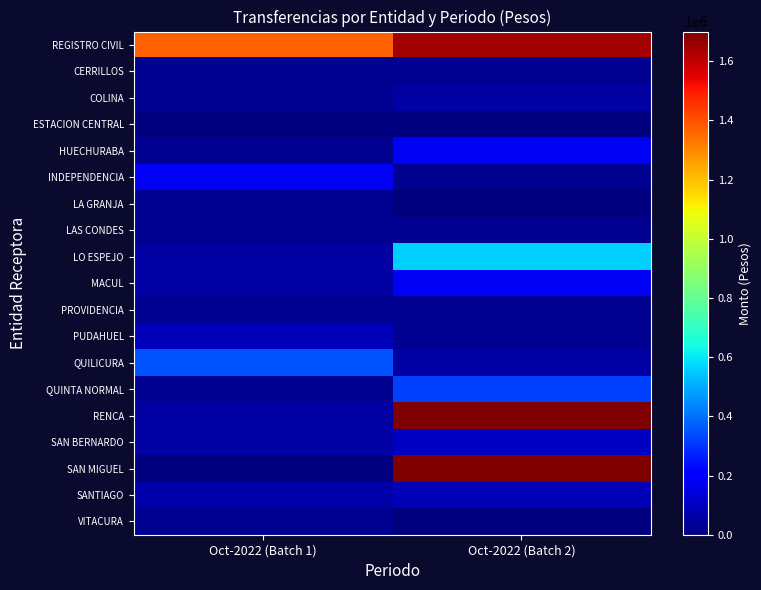

Reading right to left, extract all data points from this chart.

REGISTRO CIVIL: Oct-2022 (Batch 2)=1645620	Oct-2022 (Batch 1)=1368215
CERRILLOS: Oct-2022 (Batch 2)=29386	Oct-2022 (Batch 1)=29386
COLINA: Oct-2022 (Batch 2)=58772	Oct-2022 (Batch 1)=29386
ESTACION CENTRAL: Oct-2022 (Batch 2)=4457	Oct-2022 (Batch 1)=418
HUECHURABA: Oct-2022 (Batch 2)=176316	Oct-2022 (Batch 1)=29386
INDEPENDENCIA: Oct-2022 (Batch 2)=29386	Oct-2022 (Batch 1)=178825
LA GRANJA: Oct-2022 (Batch 2)=891	Oct-2022 (Batch 1)=29386
LAS CONDES: Oct-2022 (Batch 2)=29386	Oct-2022 (Batch 1)=29386
LO ESPEJO: Oct-2022 (Batch 2)=559226	Oct-2022 (Batch 1)=58981
MACUL: Oct-2022 (Batch 2)=176762	Oct-2022 (Batch 1)=58772
PROVIDENCIA: Oct-2022 (Batch 2)=29386	Oct-2022 (Batch 1)=29386
PUDAHUEL: Oct-2022 (Batch 2)=29386	Oct-2022 (Batch 1)=88158
QUILICURA: Oct-2022 (Batch 2)=58772	Oct-2022 (Batch 1)=353051
QUINTA NORMAL: Oct-2022 (Batch 2)=323246	Oct-2022 (Batch 1)=31267
RENCA: Oct-2022 (Batch 2)=1700000	Oct-2022 (Batch 1)=58981
SAN BERNARDO: Oct-2022 (Batch 2)=99637	Oct-2022 (Batch 1)=58772
SAN MIGUEL: Oct-2022 (Batch 2)=1700000	Oct-2022 (Batch 1)=4619
SANTIAGO: Oct-2022 (Batch 2)=85000	Oct-2022 (Batch 1)=59819
VITACURA: Oct-2022 (Batch 2)=0	Oct-2022 (Batch 1)=29386